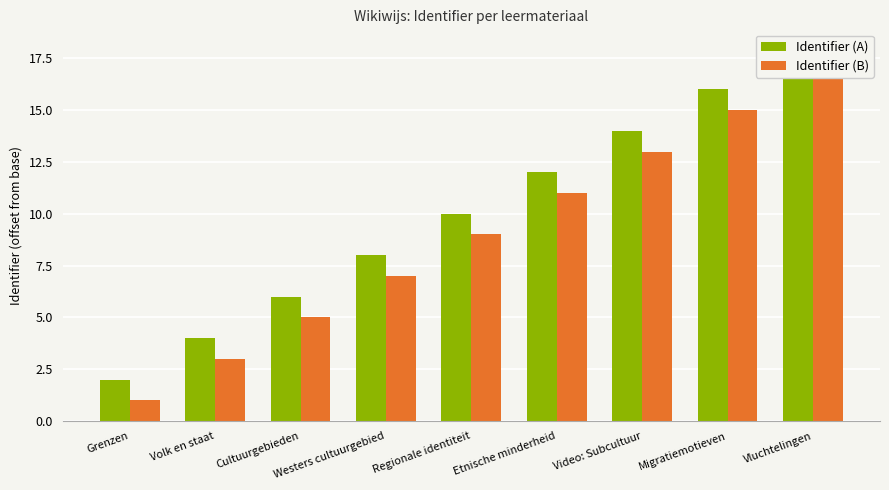

Which has a higher value, Video: Subcultuur or Migratiemotieven?

Migratiemotieven